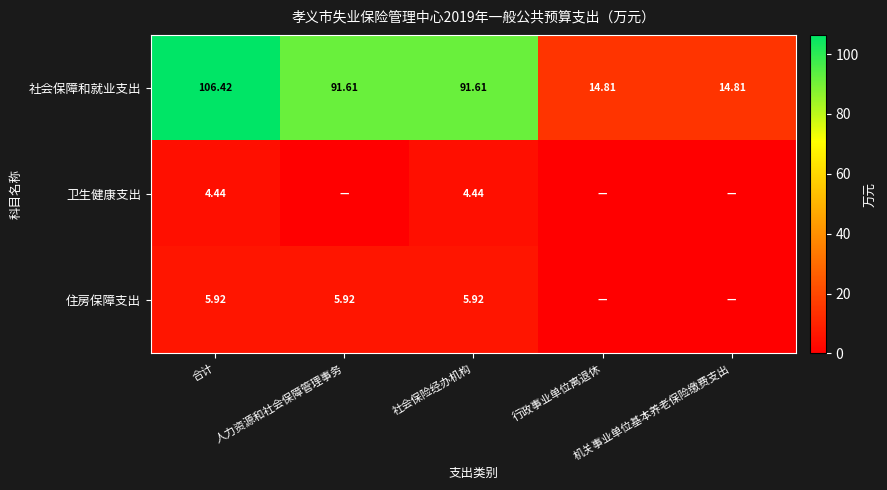

Rank the series at 合计 from highest to lowest value.

社会保障和就业支出, 住房保障支出, 卫生健康支出